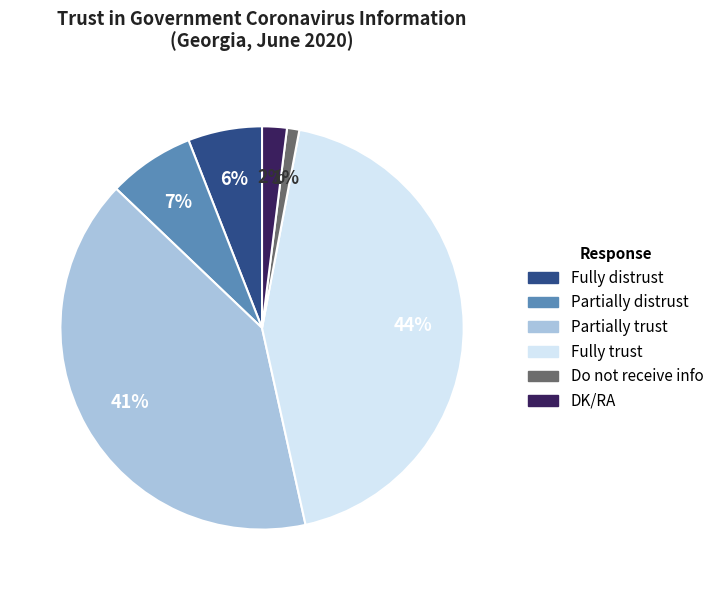

To the nearest percent, what is the difference between the Do not receive info and DK/RA slice percentages?

1%